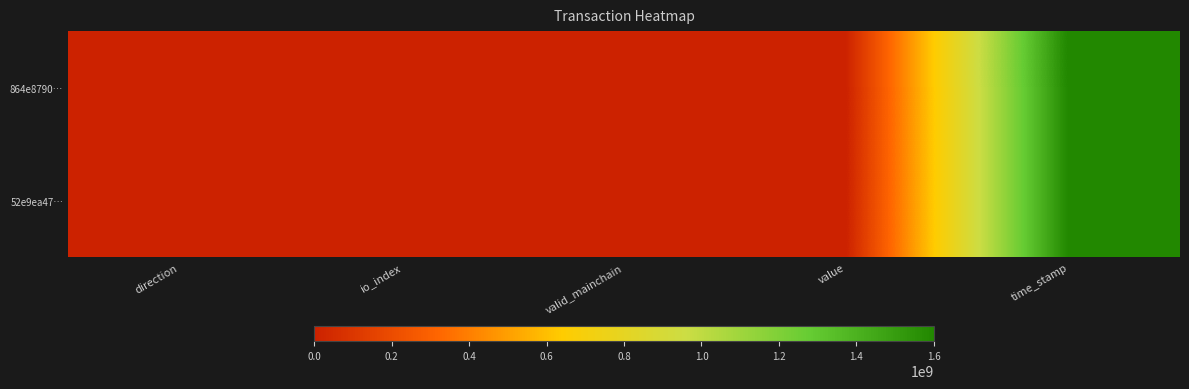

At which category is the sum across all series the highest?

time_stamp